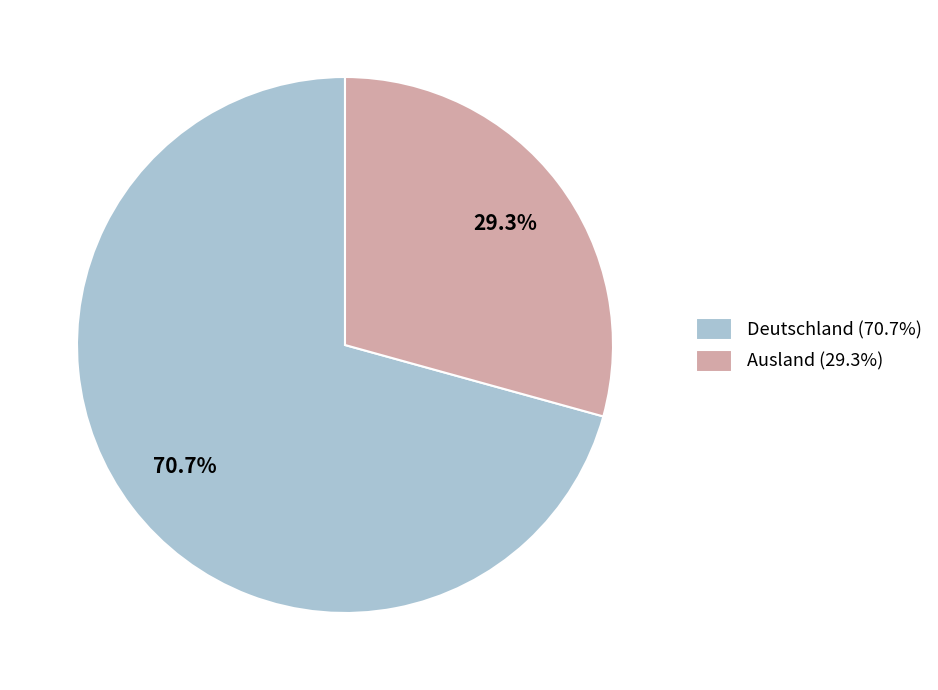

To the nearest percent, what is the combined percentage of Ausland and Deutschland?

100%